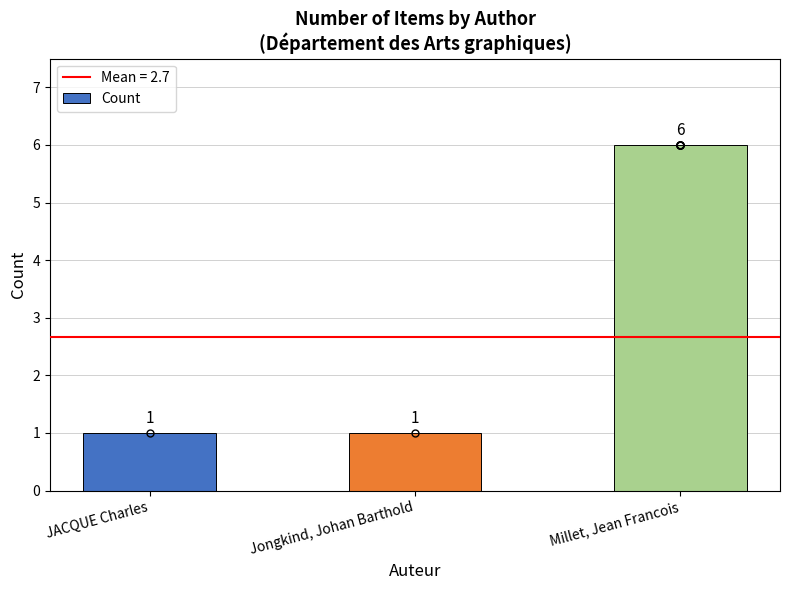

Count the values in the range 1 to 6.

3